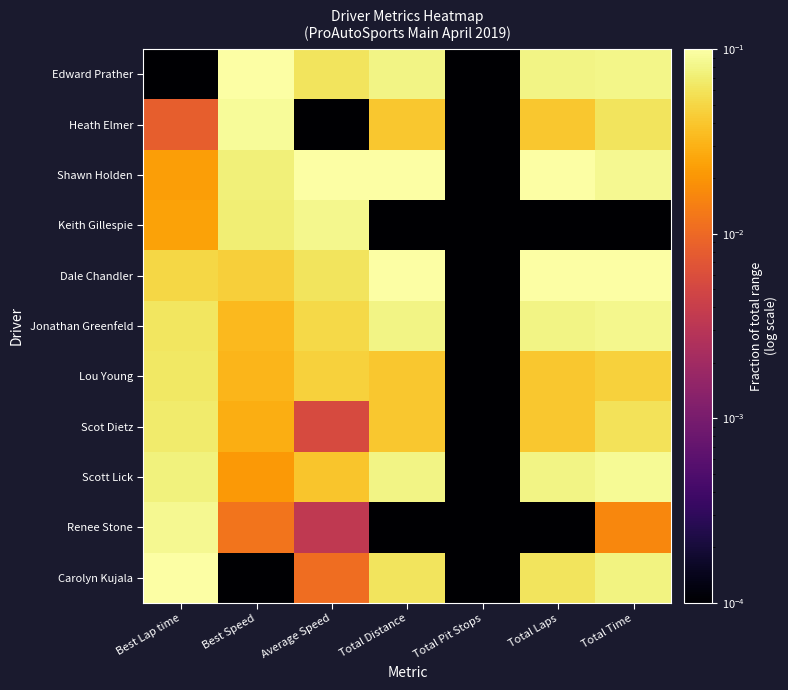

What is the total value across all series at Best Lap time?

0.6